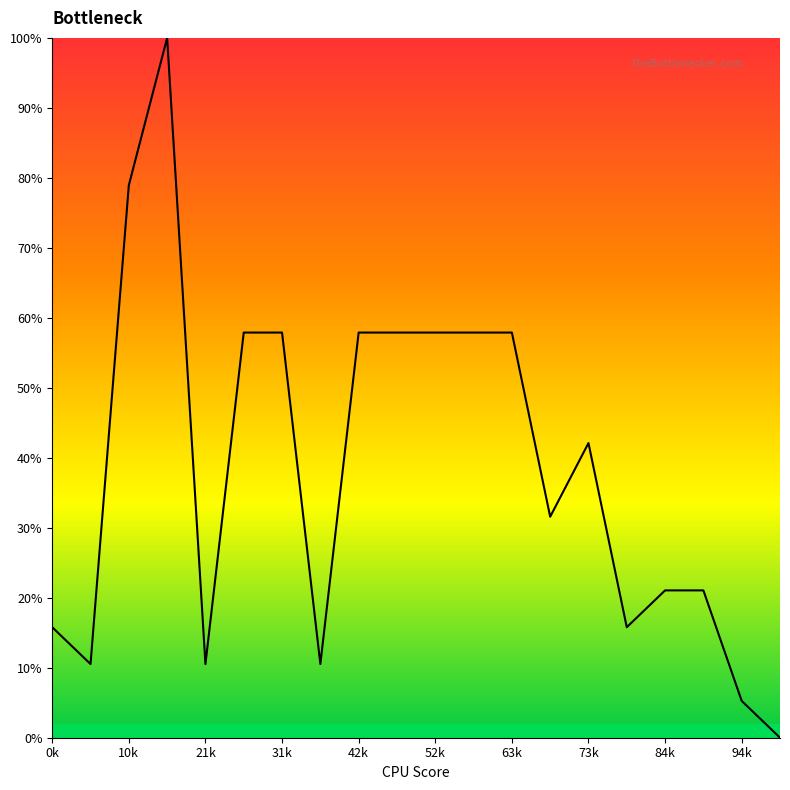

What is the difference between the maximum and minimum values?

100.0